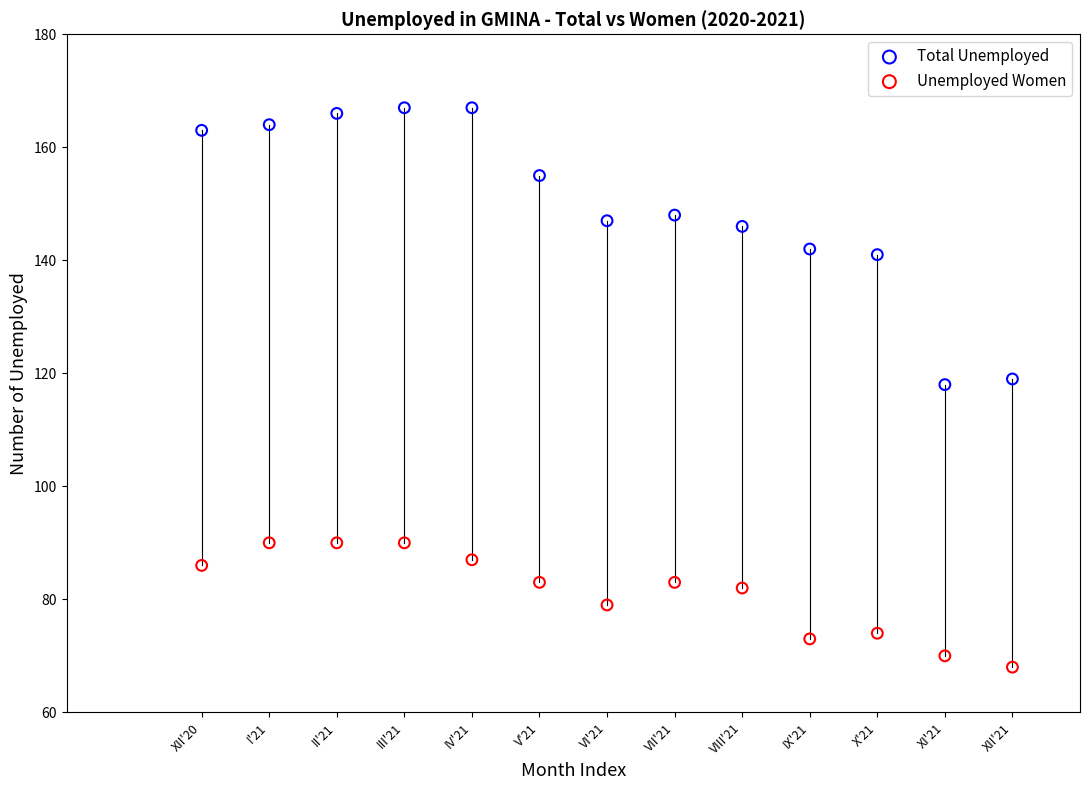

What is the X range (max minus min) for the scatter plot?

12